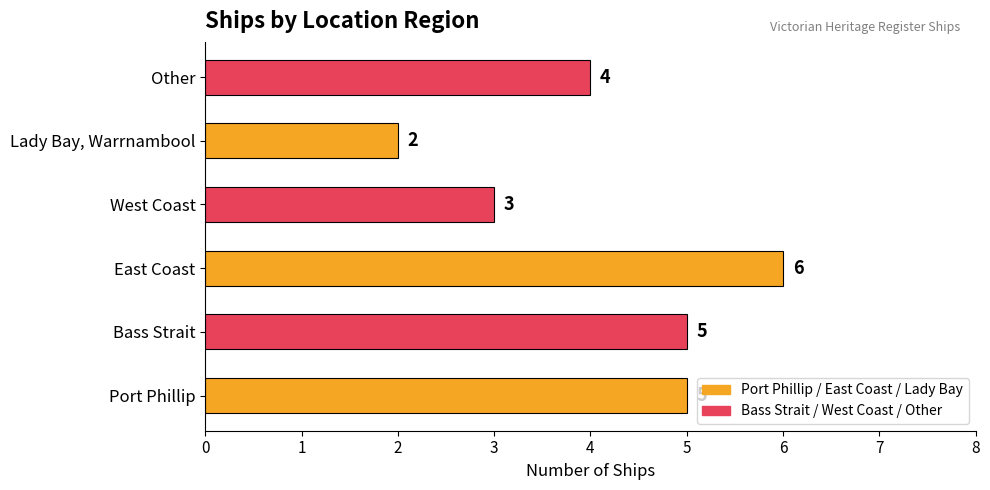

What is the difference between the maximum and minimum values?

4